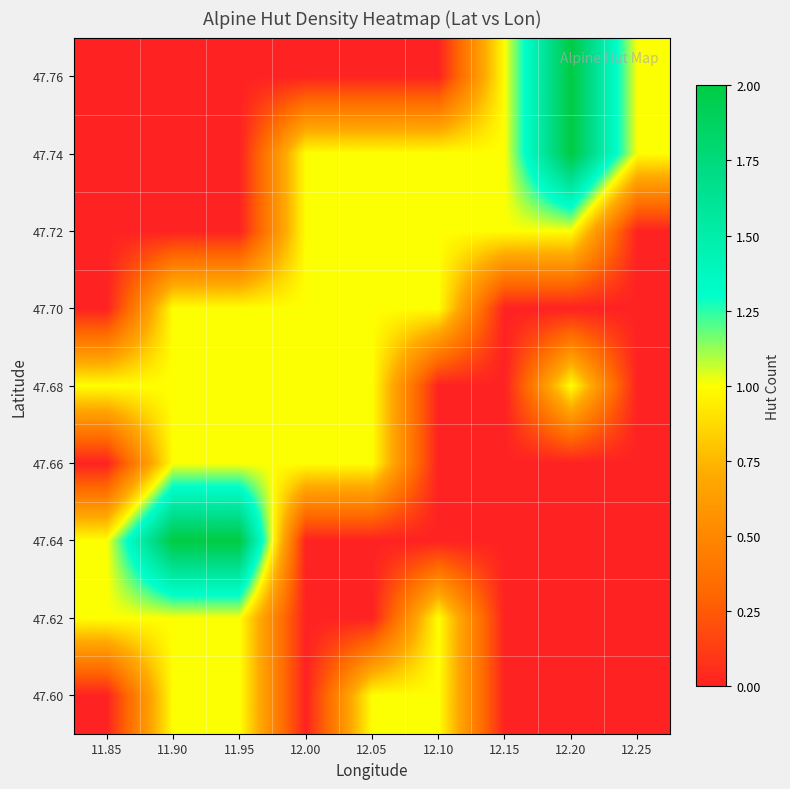

How many categories are shown in the chart?

9